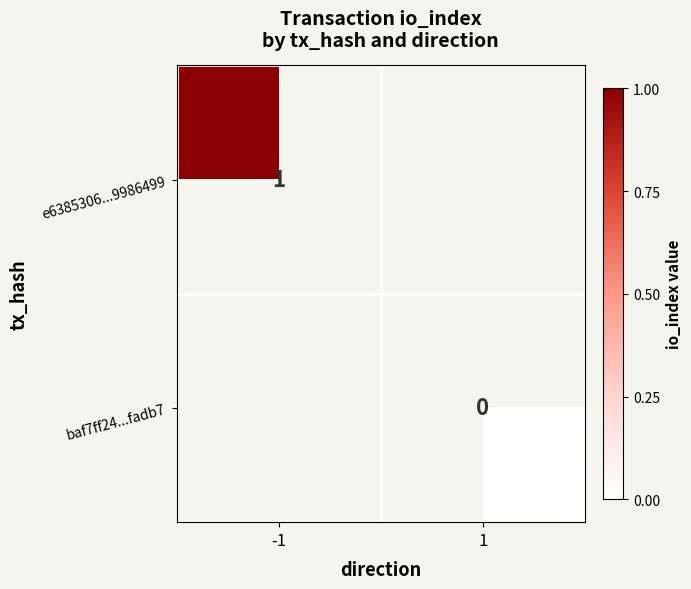

The value of e6385306...9986499 at -1 is 1. True or false?

True